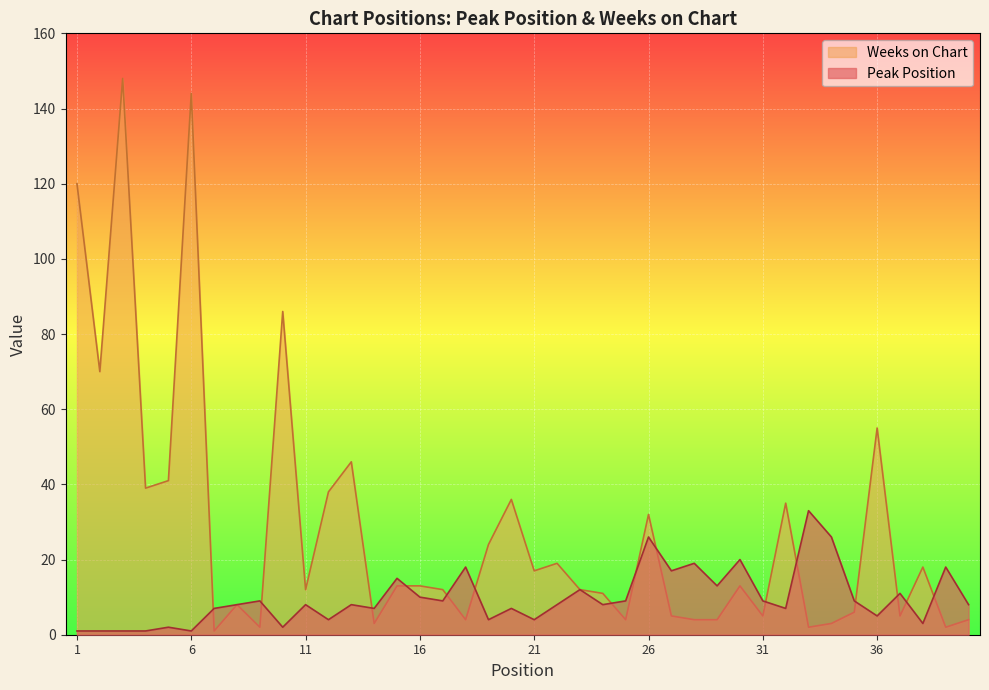

True or false: Weeks on Chart has a value of 10 at 26.

False